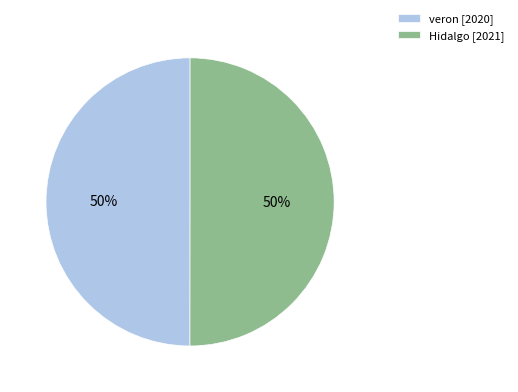

What is the ratio of the value at veron to the value at Hidalgo?

1.0